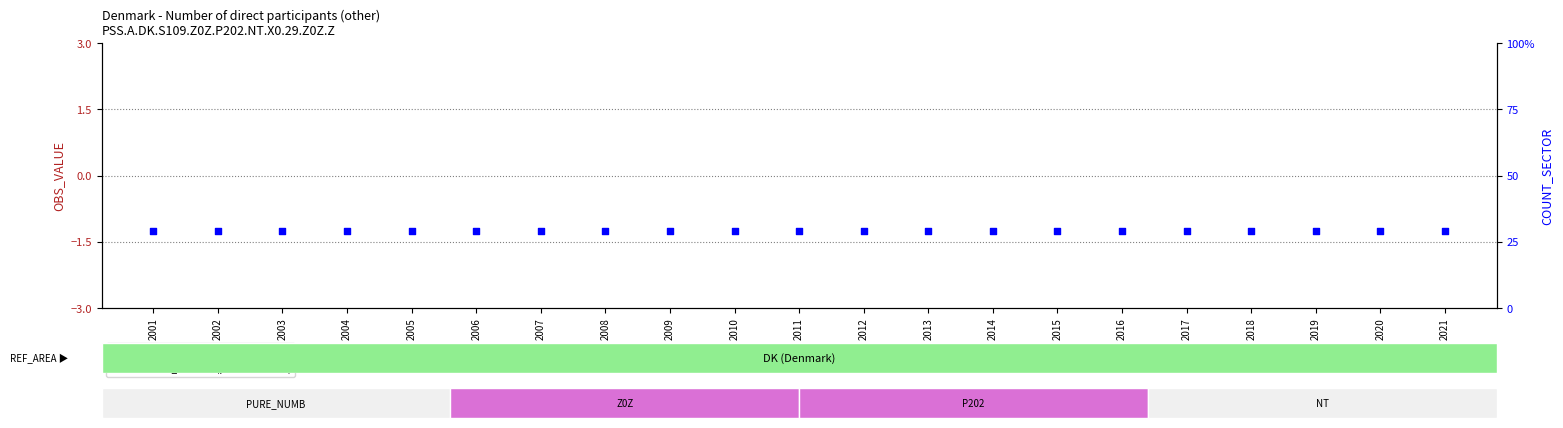

Which series contains the highest Y value?

COUNT_SECTOR